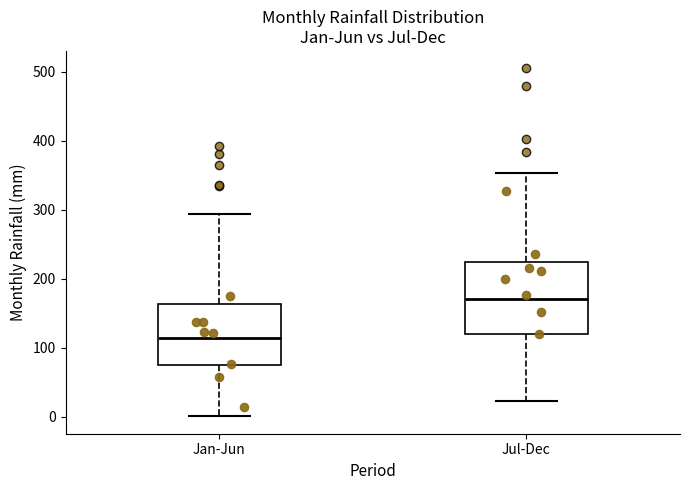

Reading left to right, read every box against the y-axis: the position of its median line, the range the box covers, and the ends of its whiskers. The values are not printed on the chart, so give them approximately, as read against the axis.

Jan-Jun: median 110, box 70 to 160, whiskers 0 to 290
Jul-Dec: median 170, box 120 to 220, whiskers 20 to 350